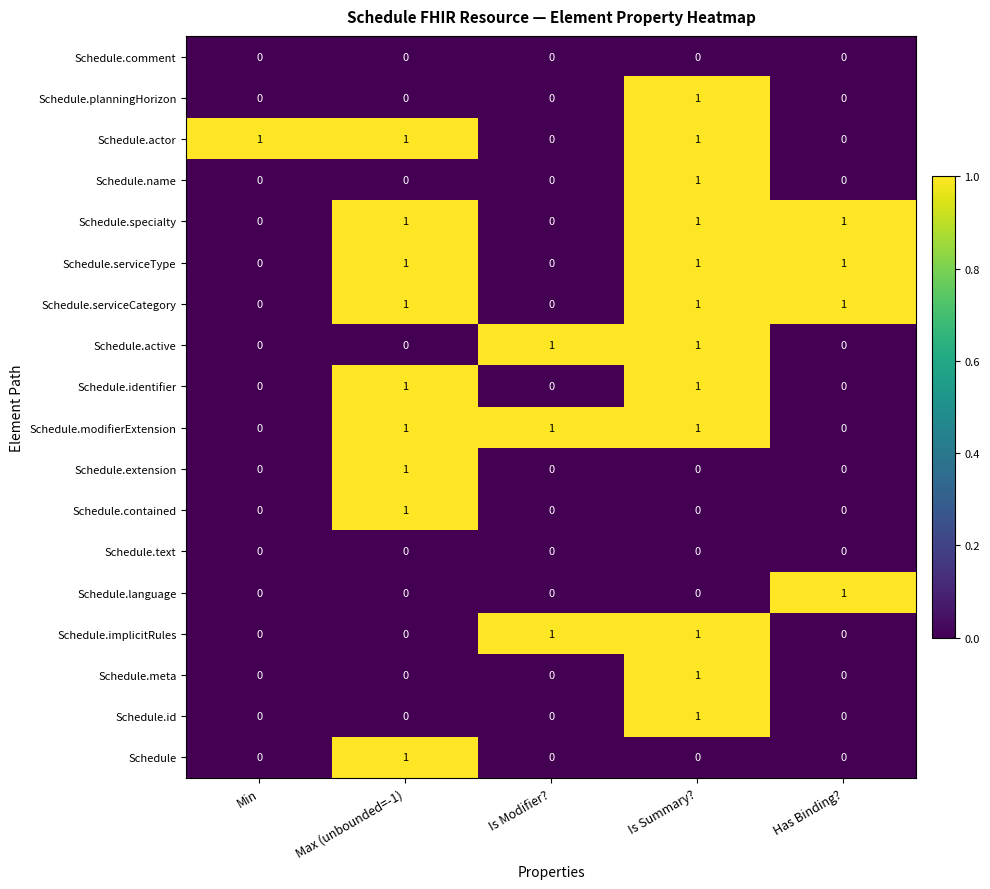

The value of Schedule.contained at Is Modifier? is -1. True or false?

False